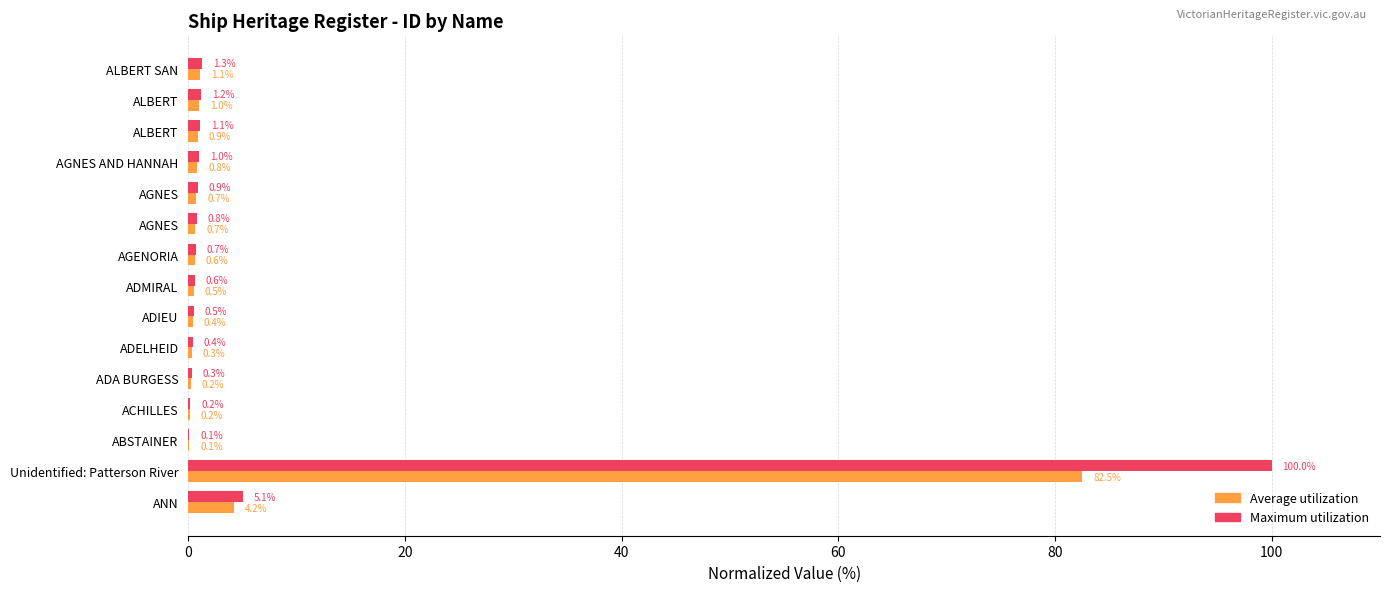

How many series are shown in this chart?

2